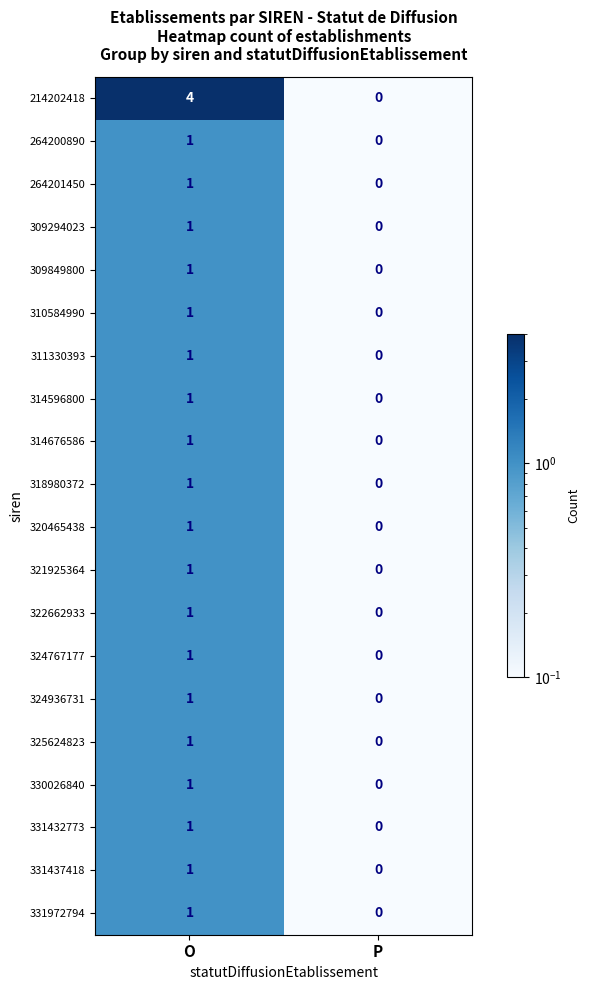

Which series has the largest total across all categories?

214202418